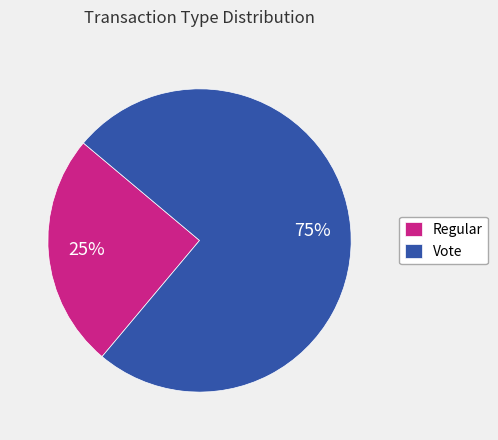

To the nearest percent, what percentage of the pie is Vote?

75%